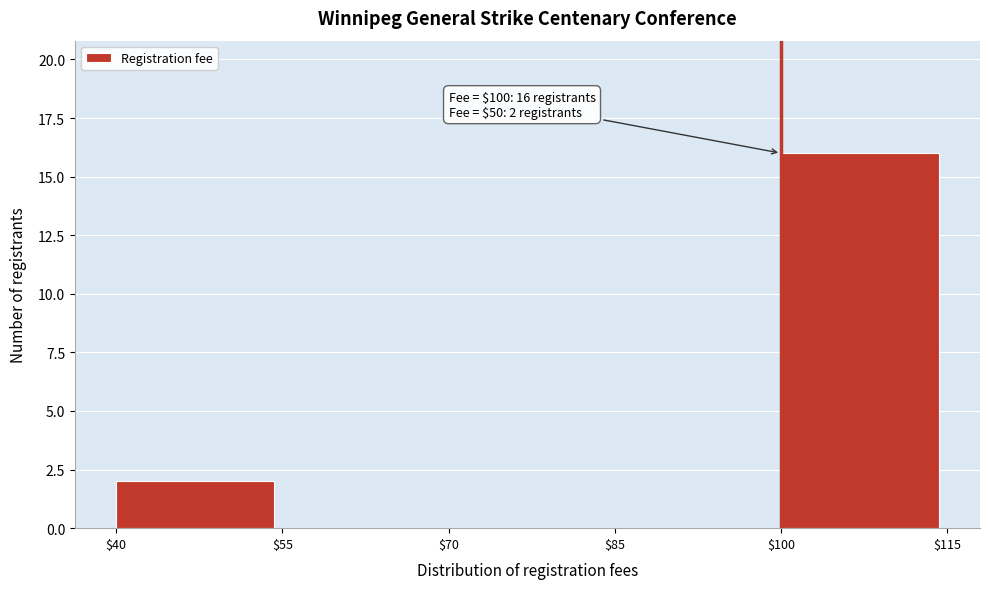

Over which range of the x-axis is the bar tallest?

$100 to $115